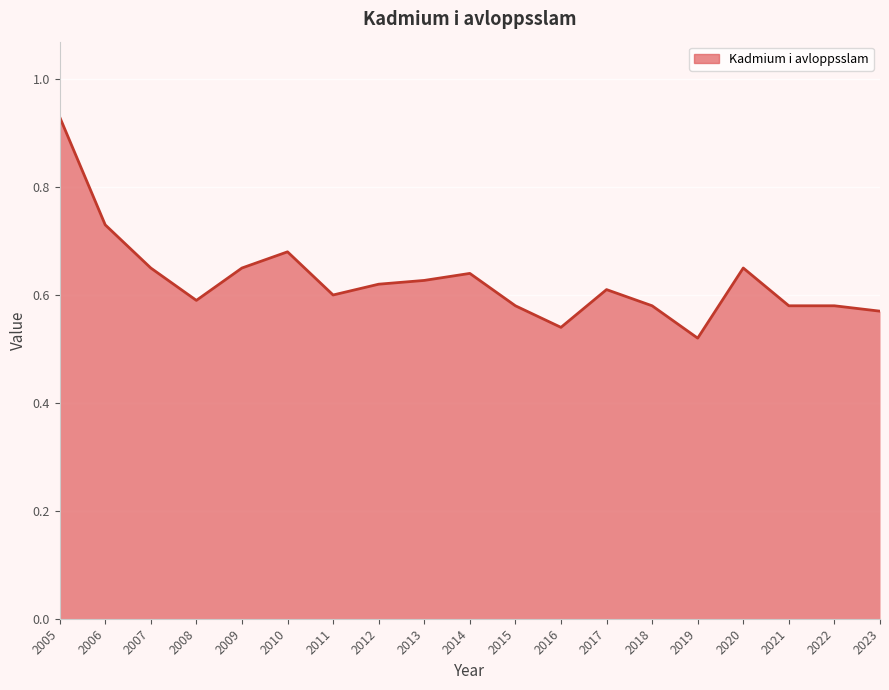

Between 2006 and 2012, which is larger?

2006